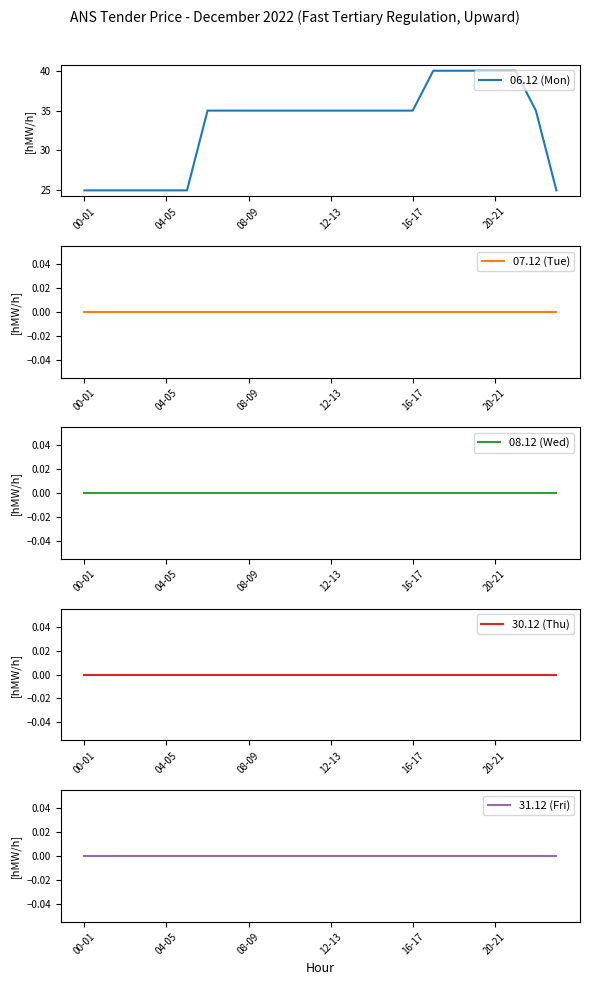

How many data points does each series have?

24